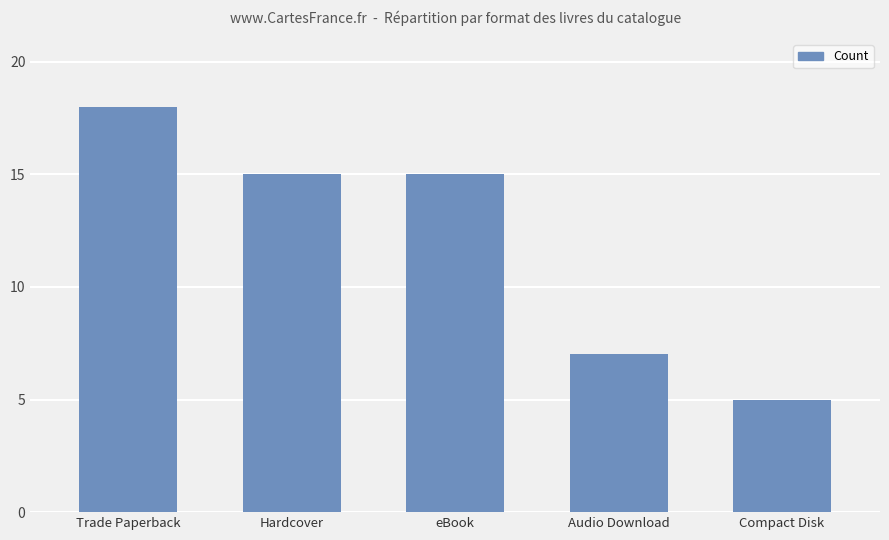

At which category does the chart reach its peak across all series?

Trade Paperback